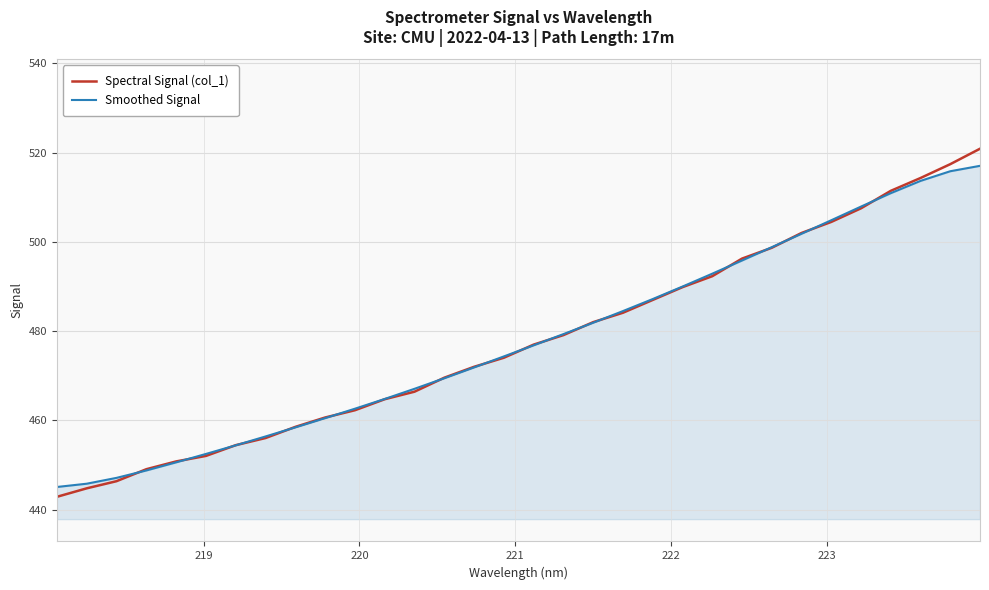

What is the minimum value shown in the chart?

442.9